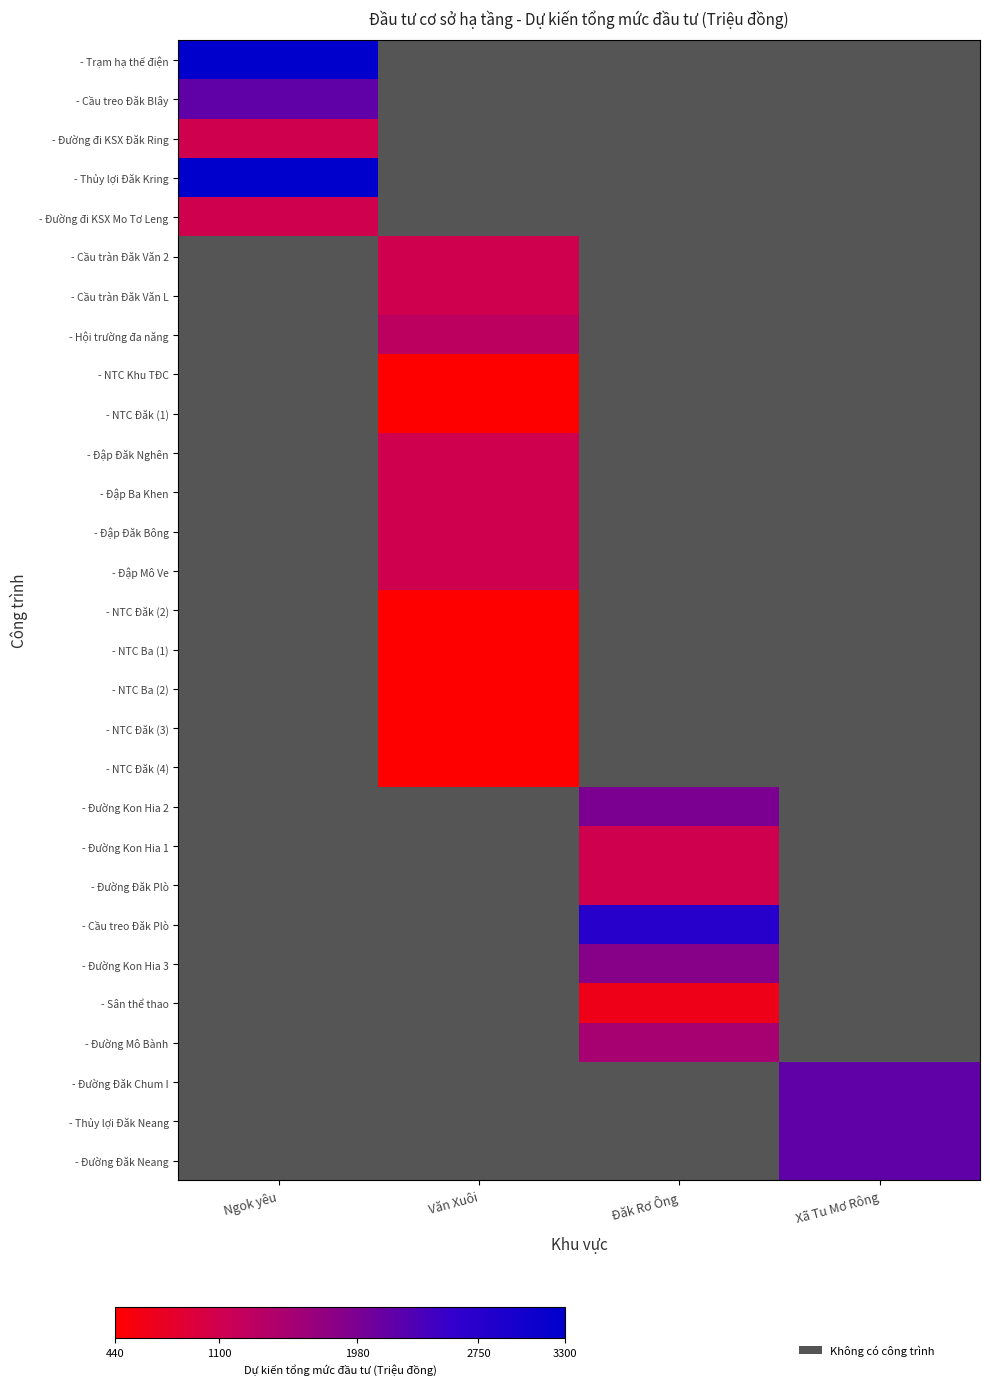

How many series are shown in this chart?

29